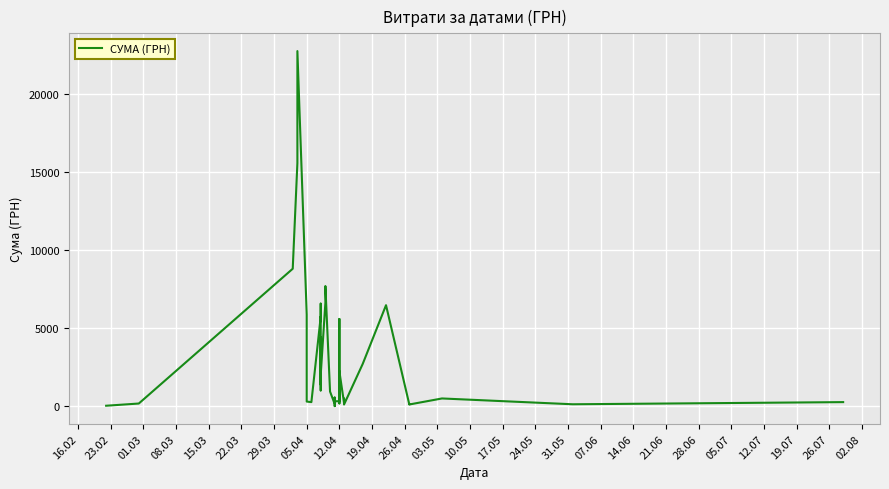

Reading right to left, transcribe all the data shown in this chart.

270.0	132.0	504.0	118.8	113.2	6472.4	2712.0	115.7	495.0	220.5	2249.5	189.0	210.0	5590.0	327.5	324.0	561.0	138.5	15.0	148.0	945.9	7698.2	6623.9	2017.0	1391.3	2999.8	4405.0	2085.7	1019.0	6571.4	5671.6	5734.9	270.0	305.2	5869.2	22733.0	15570.0	8804.0	180.0	38.5